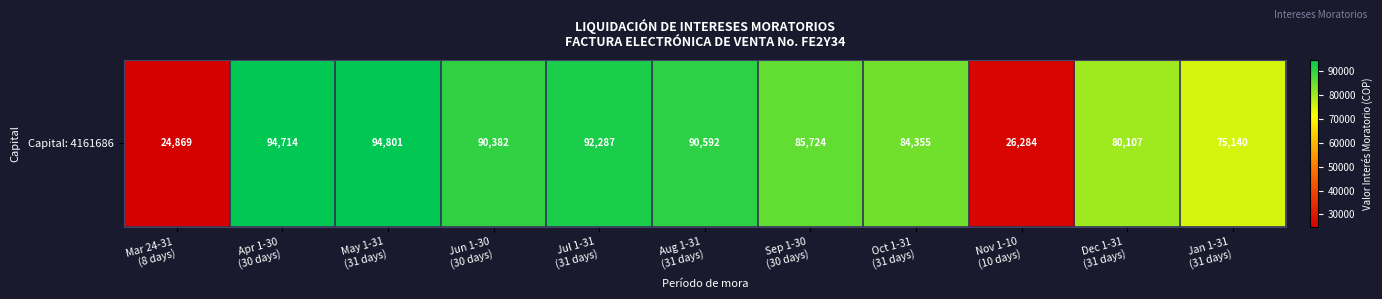

Reading left to right, what are all the values shown in this chart?

24868.9	94714.2	94801.1	90381.7	92287.2	90592.1	85723.5	84354.7	26284.1	80106.9	75140.1